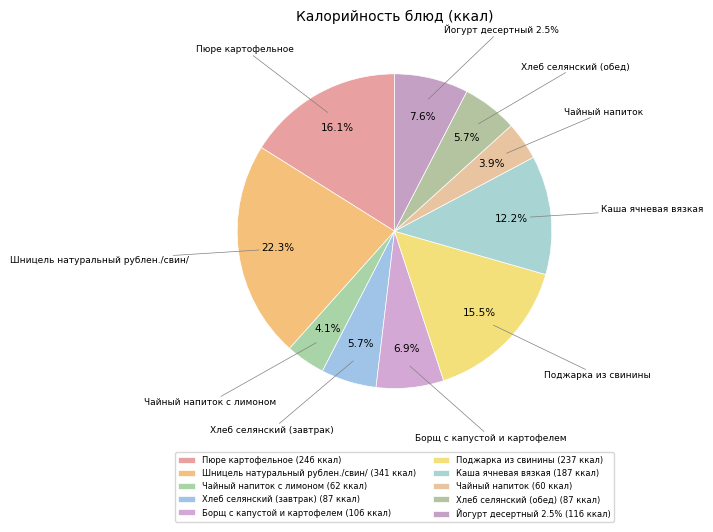

Is there any slice that represents more than half of the pie?

No